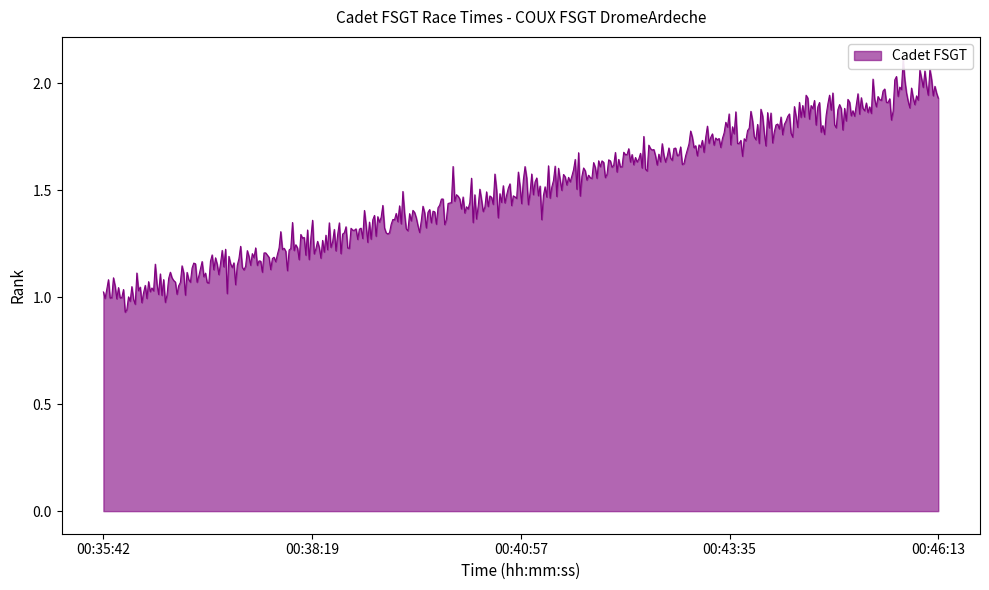

How many lines are shown in the chart?

1